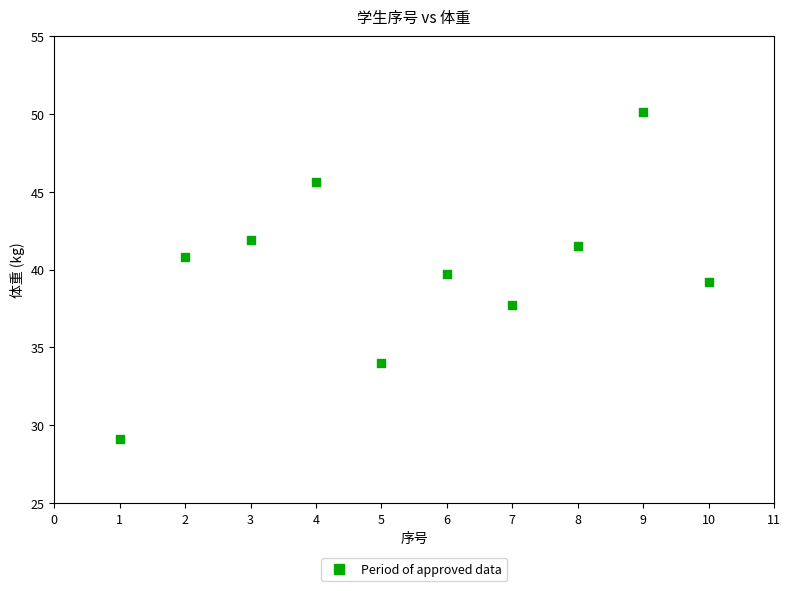

What is the average X value?

5.5